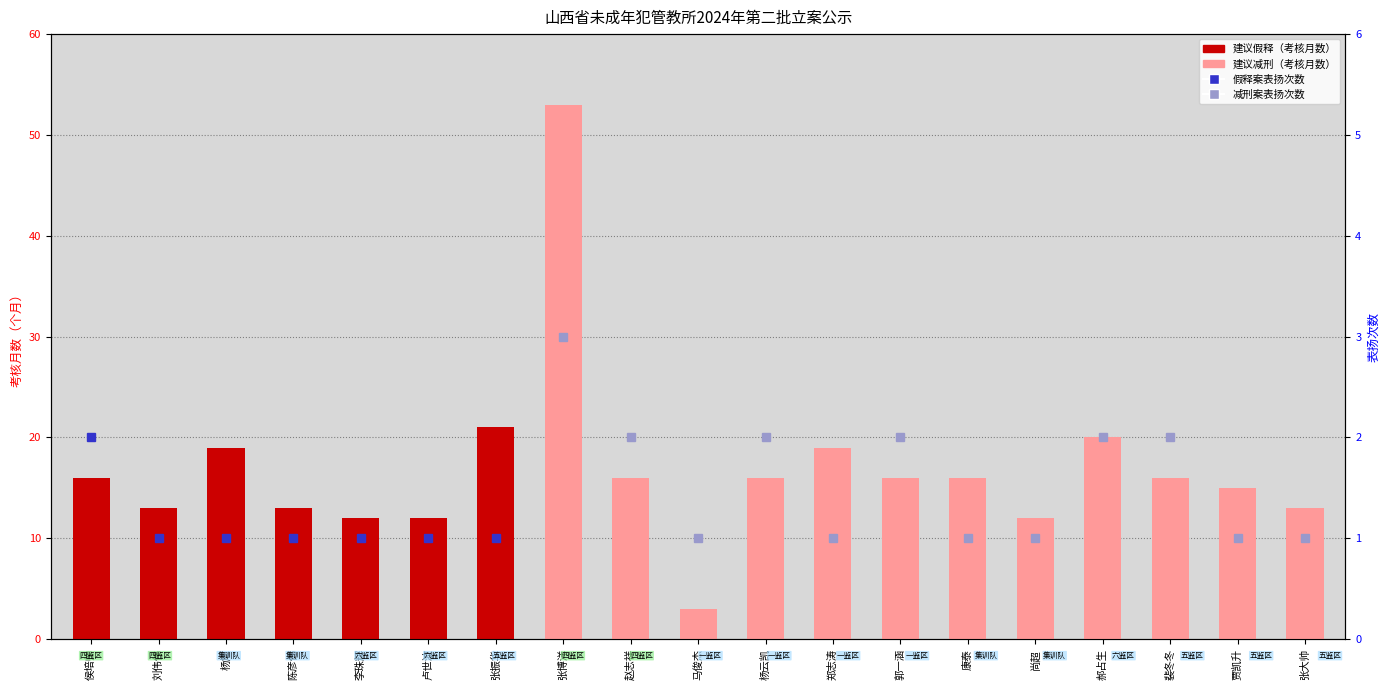

Which has a higher value, 张大帅 or 张博洋?

张博洋